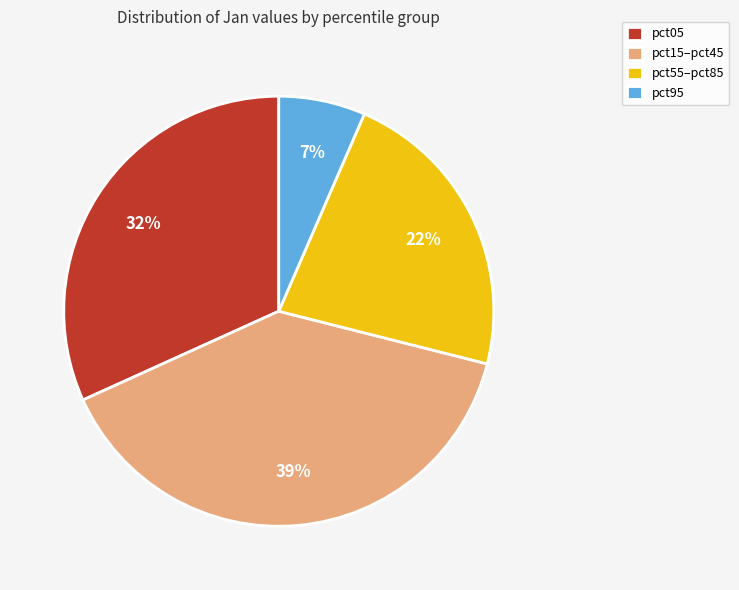

Rank the categories by value from highest to lowest.

pct15–pct45, pct05, pct55–pct85, pct95